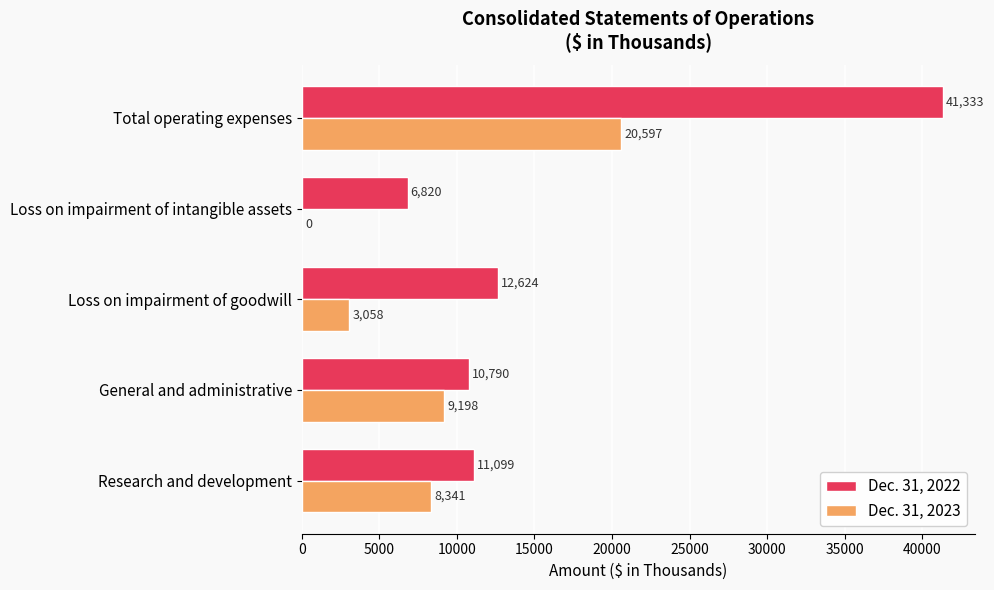

The value of Dec. 31, 2022 at Research and development is 19400. True or false?

False